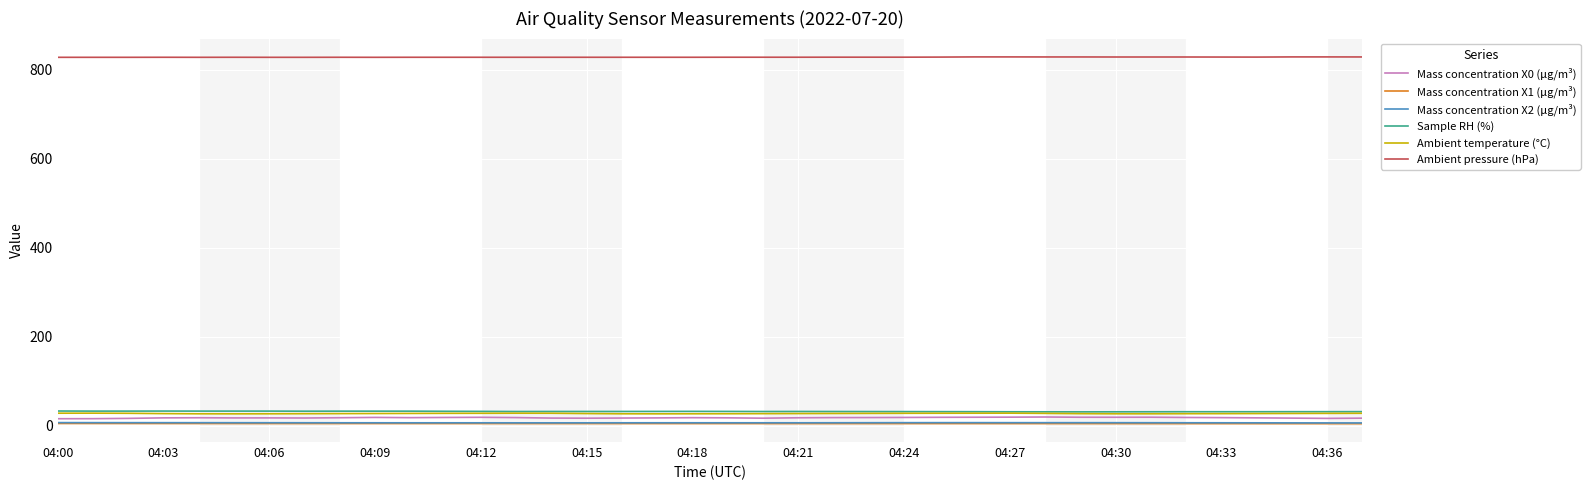

Is this an area chart (filled region under the line)?

No